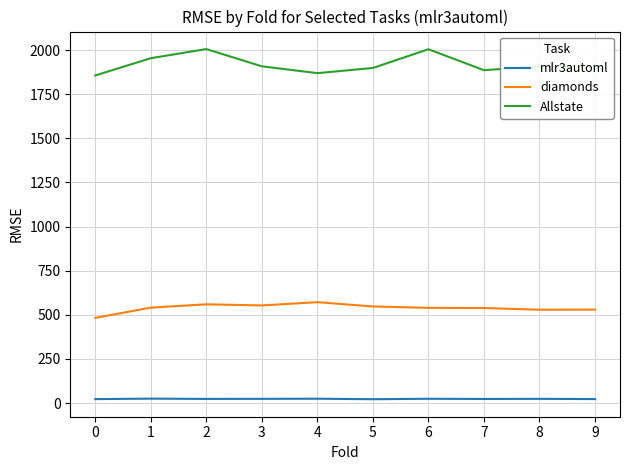

True or false: Allstate and diamonds intersect in this chart.

False